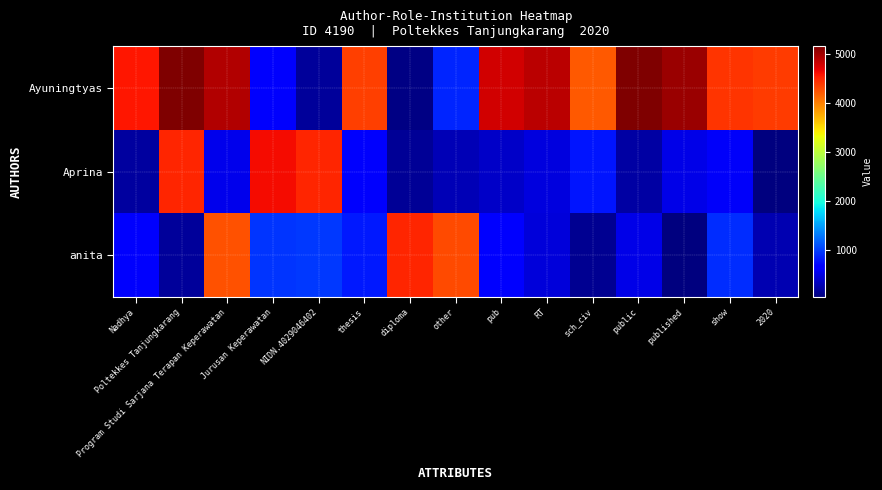

Reading left to right, transcribe all the data shown in this chart.

Ayuningtyas: Nadhya=4564.5	Poltekkes Tanjungkarang=5140.7	Program Studi Sarjana Terapan Keperawatan=4922.0	Jurusan Keperawatan=598.7	NIDN.4029046402=156.0	thesis=4346.0	diploma=58.1	other=866.2	pub=4791.1	RT=4898.1	sch_civ=4210.6	public=5159.9	published=5022.4	show=4402.3	2020=4371.8
Aprina: Nadhya=183.4	Poltekkes Tanjungkarang=4494.2	Program Studi Sarjana Terapan Keperawatan=524.8	Jurusan Keperawatan=4621.9	NIDN.4029046402=4481.2	thesis=611.9	diploma=139.5	other=292.1	pub=366.4	RT=456.1	sch_civ=785.2	public=199.7	published=514.2	show=592.4	2020=46.5
anita: Nadhya=607.5	Poltekkes Tanjungkarang=170.5	Program Studi Sarjana Terapan Keperawatan=4255.1	Jurusan Keperawatan=948.9	NIDN.4029046402=965.6	thesis=808.4	diploma=4494.6	other=4287.7	pub=684.2	RT=440.2	sch_civ=122.0	public=495.2	published=34.4	show=909.3	2020=258.8